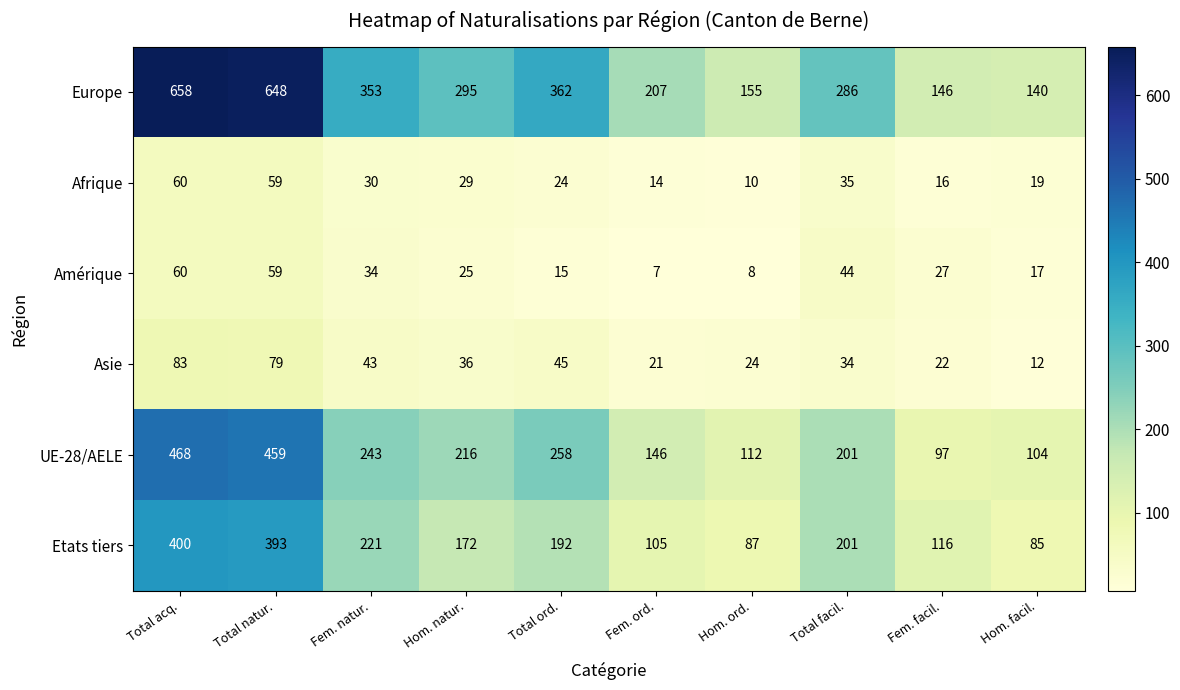

Rank the categories by Amérique value from highest to lowest.

Total acq., Total natur., Total facil., Fem. natur., Fem. facil., Hom. natur., Hom. facil., Total ord., Hom. ord., Fem. ord.